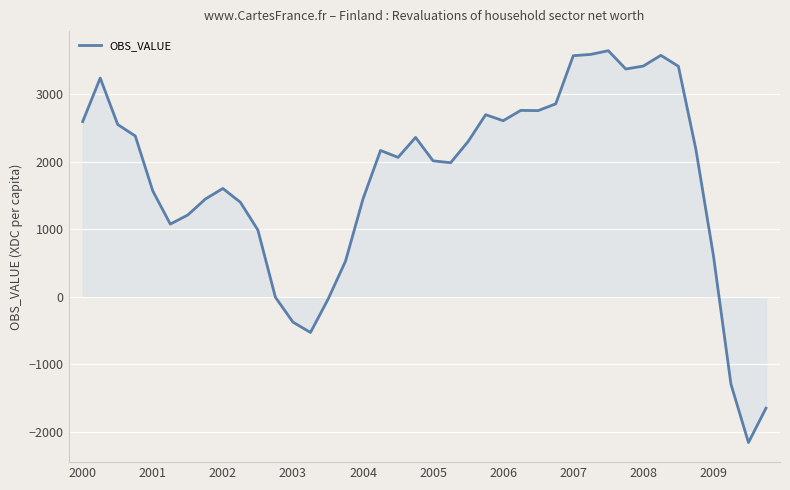

What is the smallest value displayed?

-2156.0